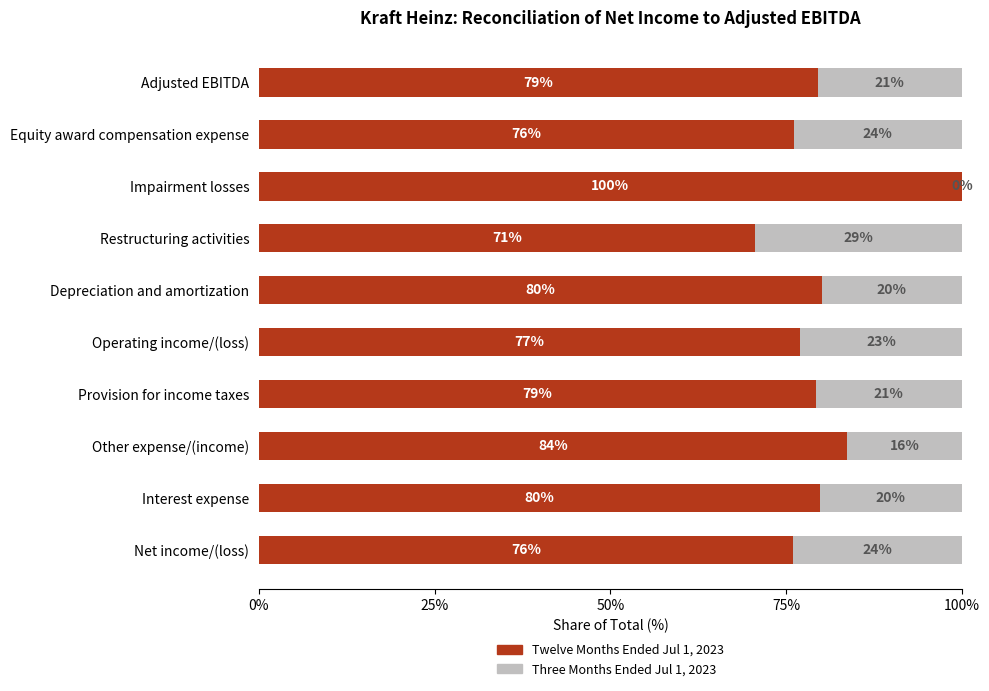

The Twelve Months Ended Jul 1, 2023 series shows 34.1 at Depreciation and amortization. True or false?

False